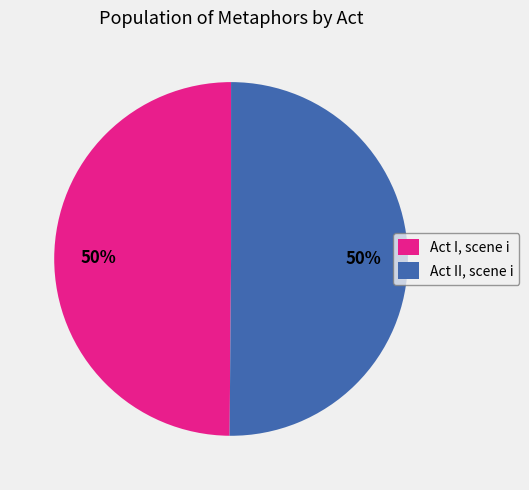

How many segments does this pie chart have?

2